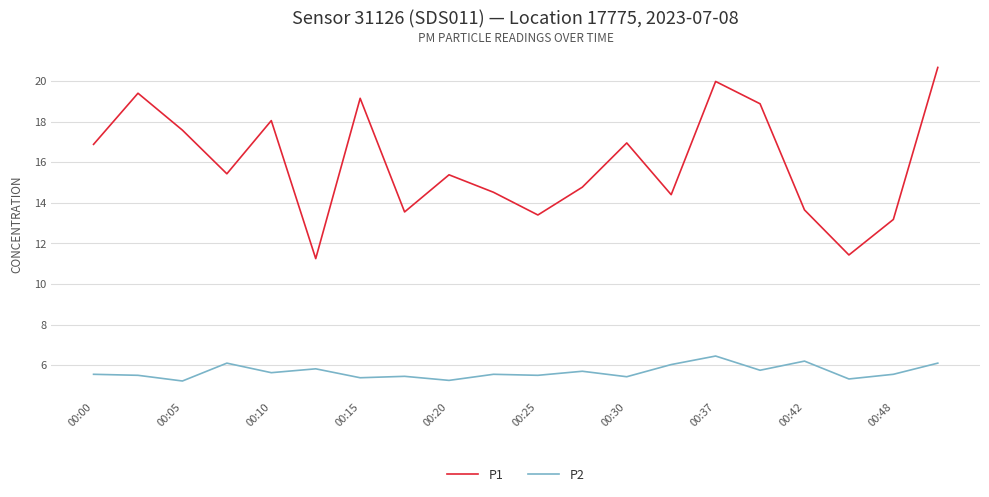

What is the difference between the maximum and minimum values in the P1 series?

9.4